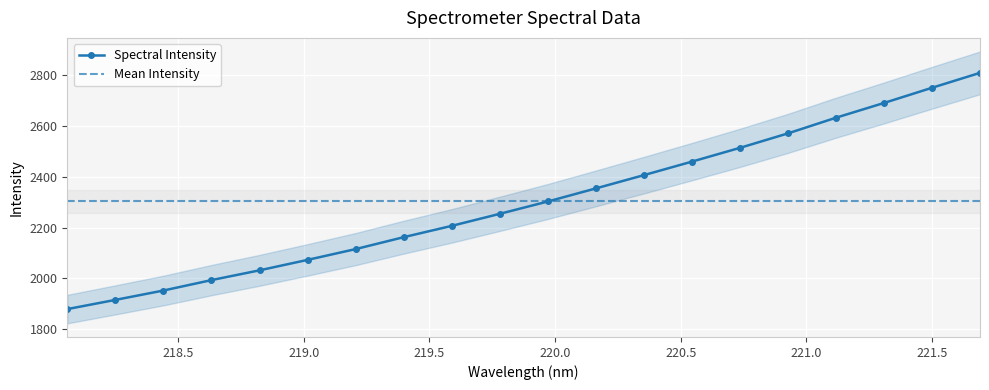

Reading right to left, transcribe all the data shown in this chart.

221.6902=2810.1	221.4993=2751.3	221.3083=2691.3	221.1174=2633.2	220.9264=2571.3	220.7354=2514.3	220.5444=2460.0	220.3533=2406.7	220.1623=2354.3	219.9712=2302.7	219.7801=2254.1	219.589=2206.6	219.3979=2162.0	219.2067=2115.0	219.0156=2072.4	218.8244=2031.2	218.6332=1992.6	218.442=1951.5	218.2508=1914.5	218.0596=1878.2